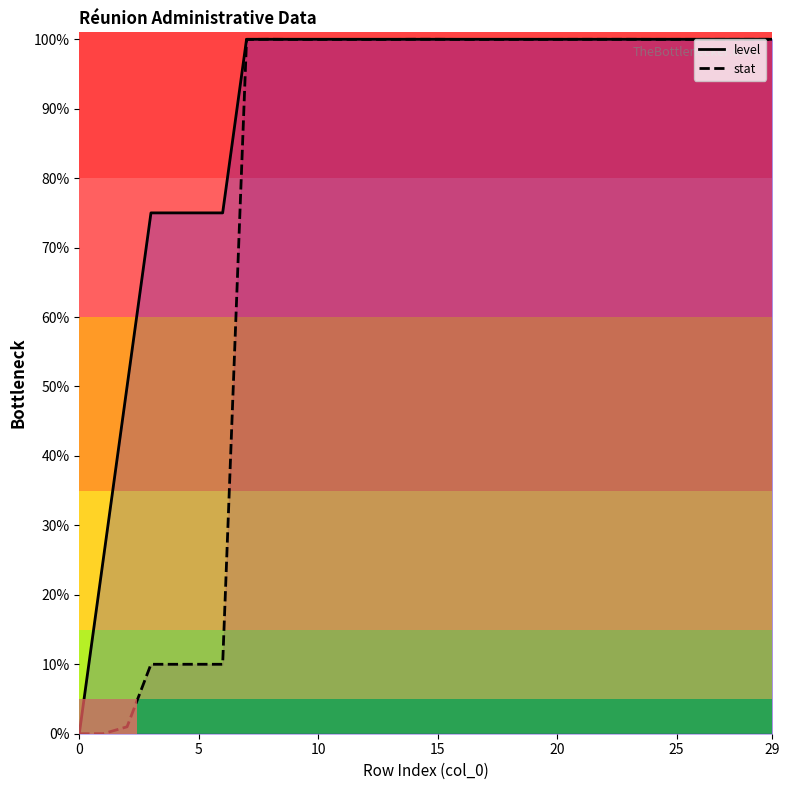

At which label does stat first exceed 99?

7